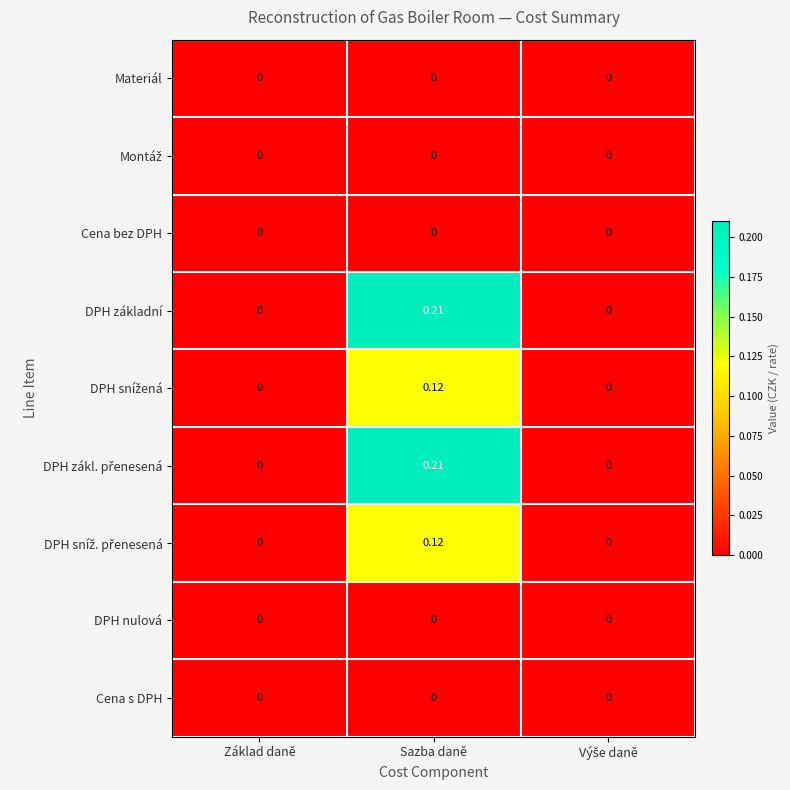

How many data points does each series have?

3